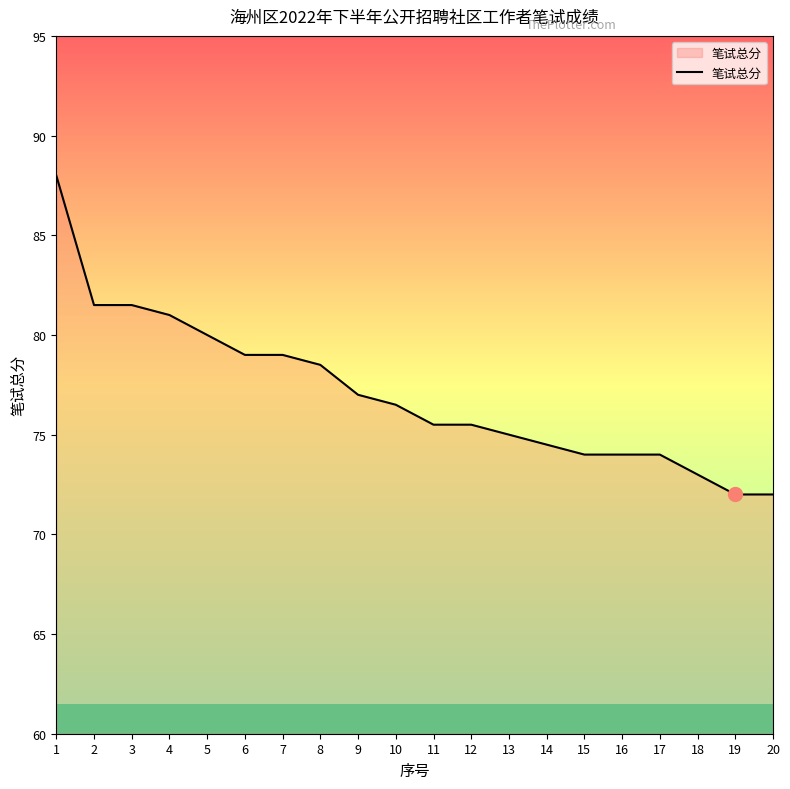

What is the smallest value displayed?

72.0